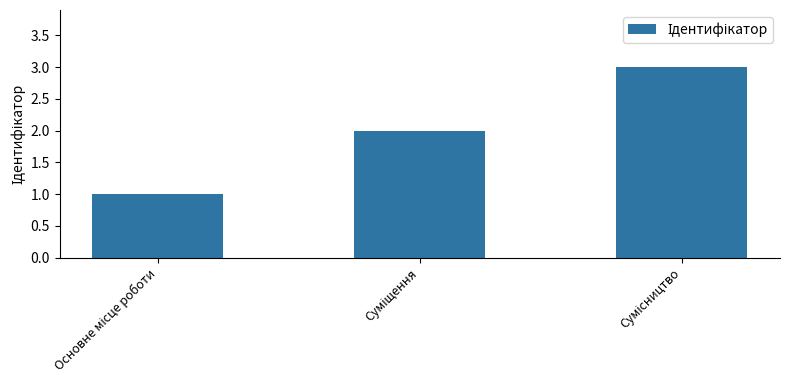

Count the values in the range 1 to 3.

3